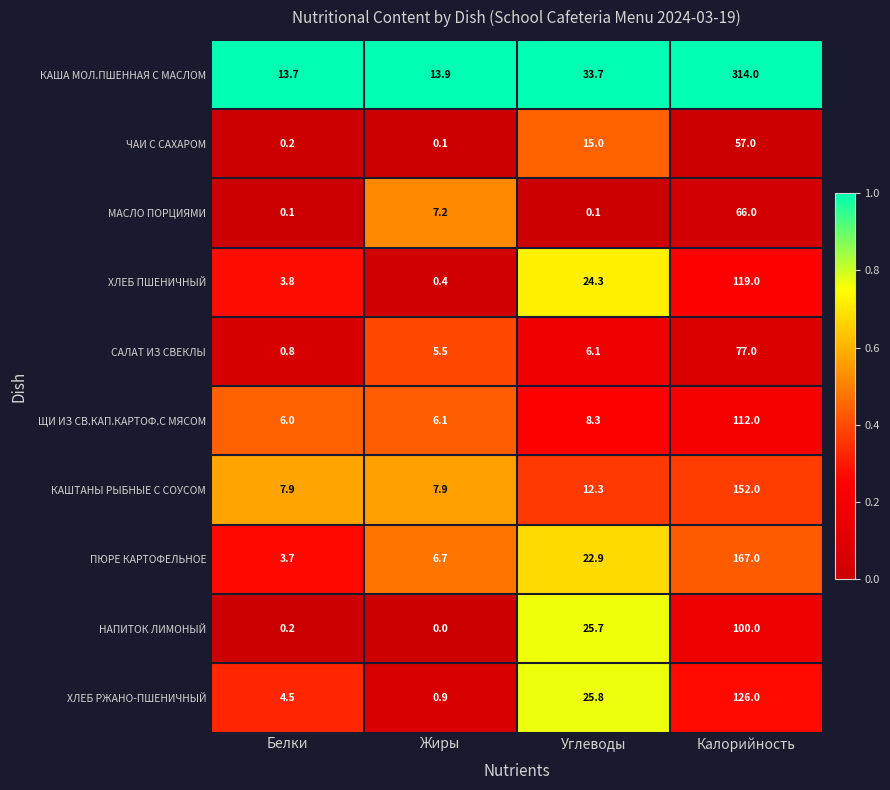

Rank the series by their maximum value, from lowest to highest.

ЧАИ С САХАРОМ, МАСЛО ПОРЦИЯМИ, САЛАТ ИЗ СВЕКЛЫ, НАПИТОК ЛИМОНЫЙ, ЩИ ИЗ СВ.КАП.КАРТОФ.С МЯСОМ, ХЛЕБ ПШЕНИЧНЫЙ, ХЛЕБ РЖАНО-ПШЕНИЧНЫЙ, КАШТАНЫ РЫБНЫЕ С СОУСОМ, ПЮРЕ КАРТОФЕЛЬНОЕ, КАША МОЛ.ПШЕННАЯ С МАСЛОМ